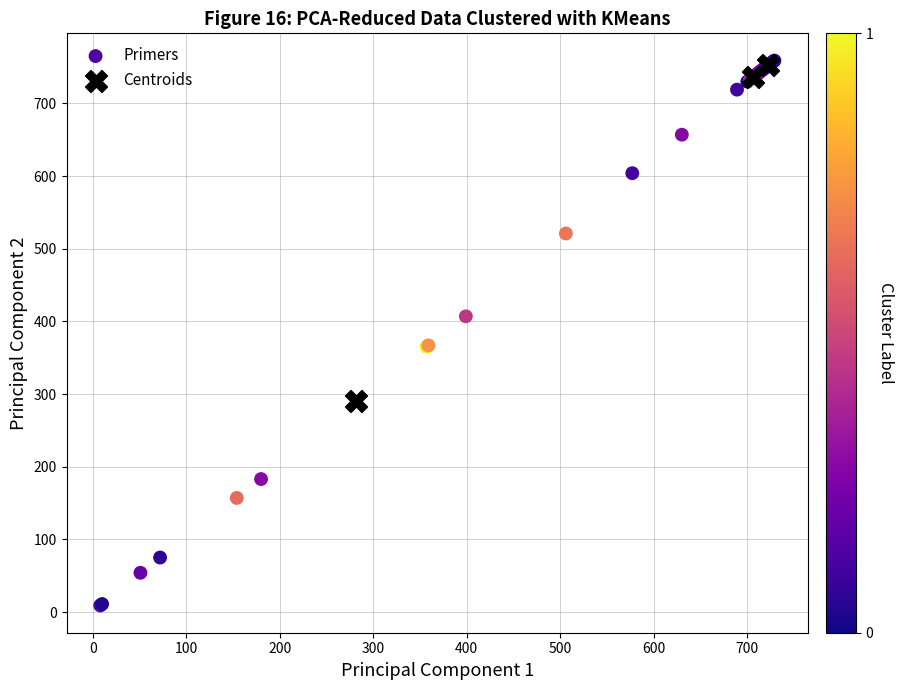

Which series reaches the minimum Y coordinate?

Primers